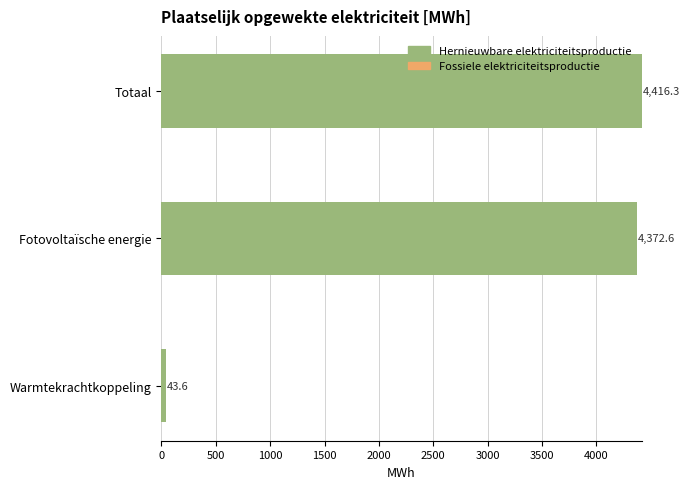

List the labels in order of value, smallest first.

Warmtekrachtkoppeling, Fotovoltaïsche energie, Totaal